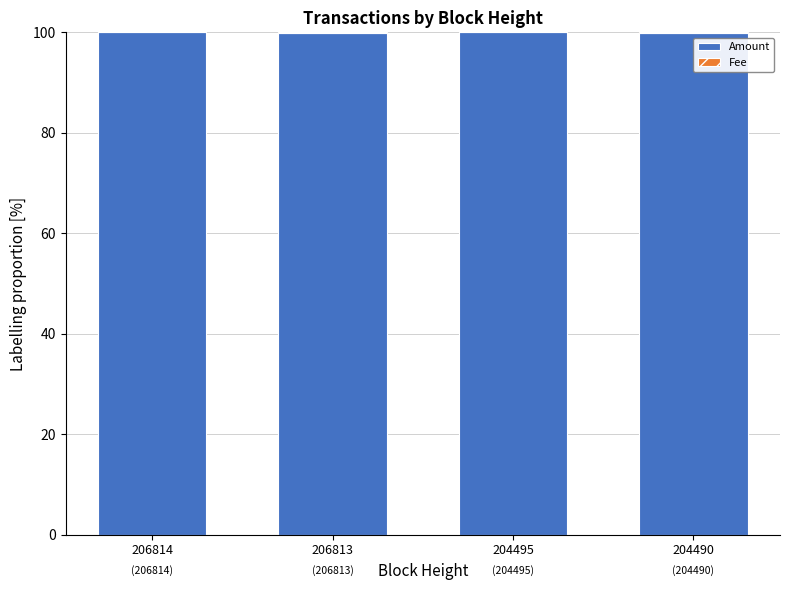

The Amount series shows 100.0 at 204495. True or false?

True